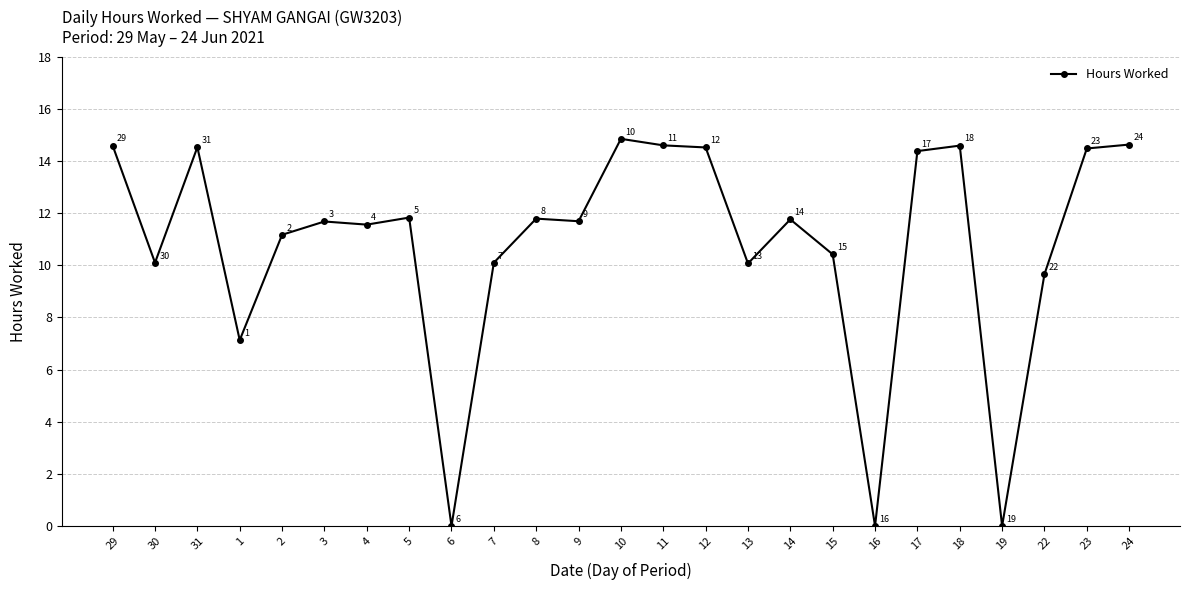

True or false: the data has more than 2 interior local peaks.

True